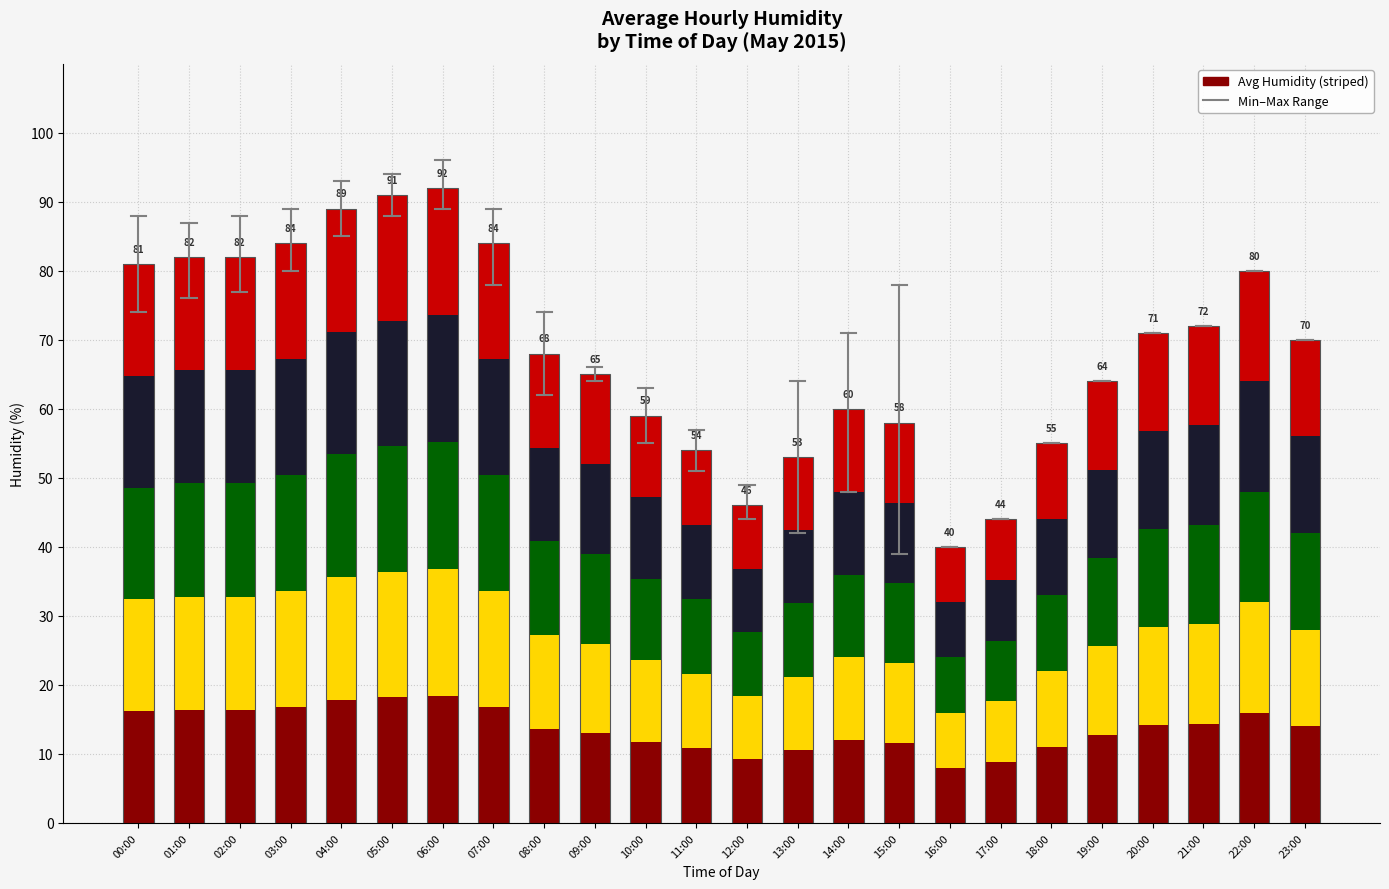

What is the maximum value shown in the chart?

92